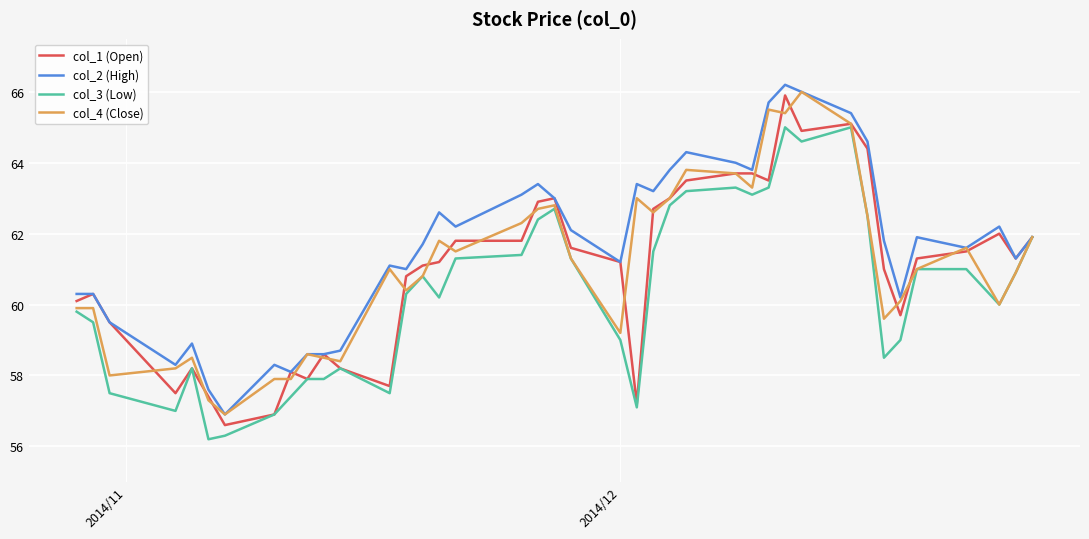

Which series has the largest total across all categories?

col_2 (High)